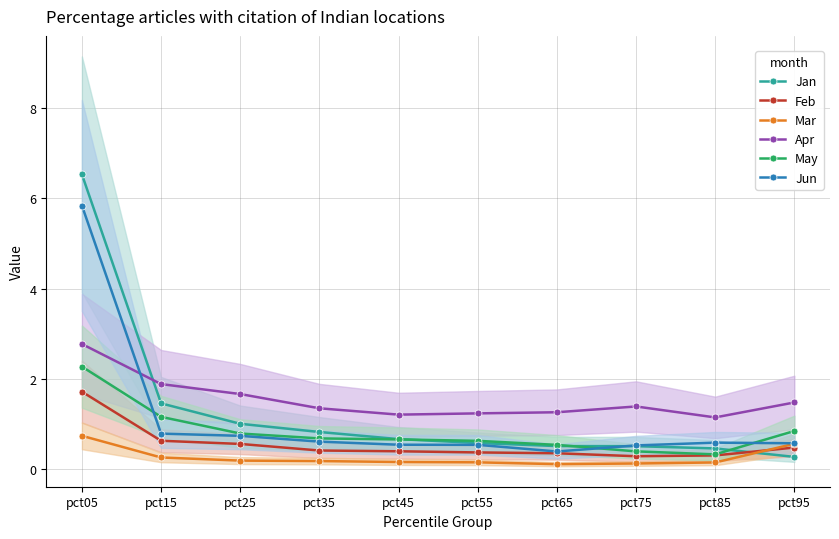

Where is Jan nearest to the value 3?

pct15